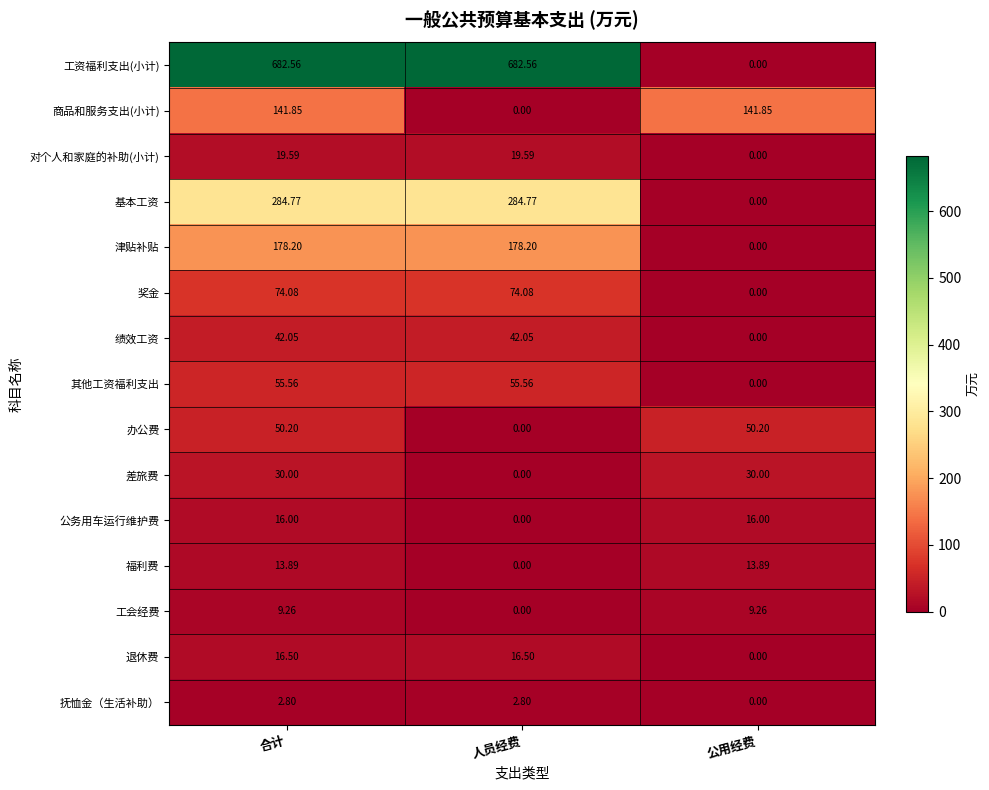

Rank the series at 合计 from highest to lowest value.

工资福利支出(小计), 基本工资, 津贴补贴, 商品和服务支出(小计), 奖金, 其他工资福利支出, 办公费, 绩效工资, 差旅费, 对个人和家庭的补助(小计), 退休费, 公务用车运行维护费, 福利费, 工会经费, 抚恤金（生活补助）